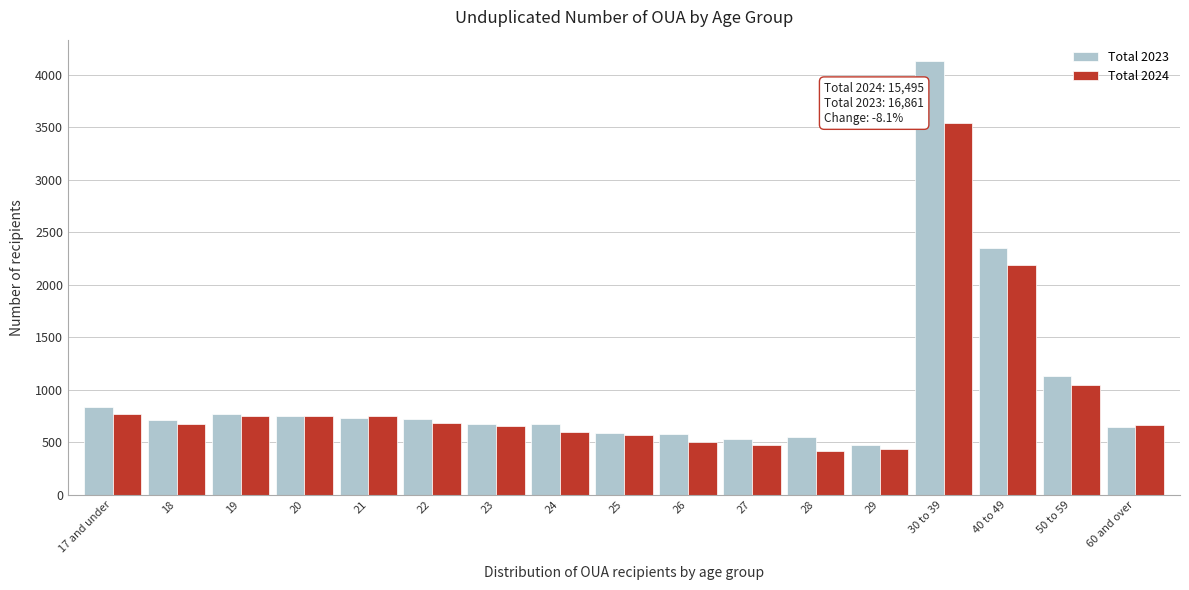

Which series changed the most between 25 and 40 to 49?

Total 2023